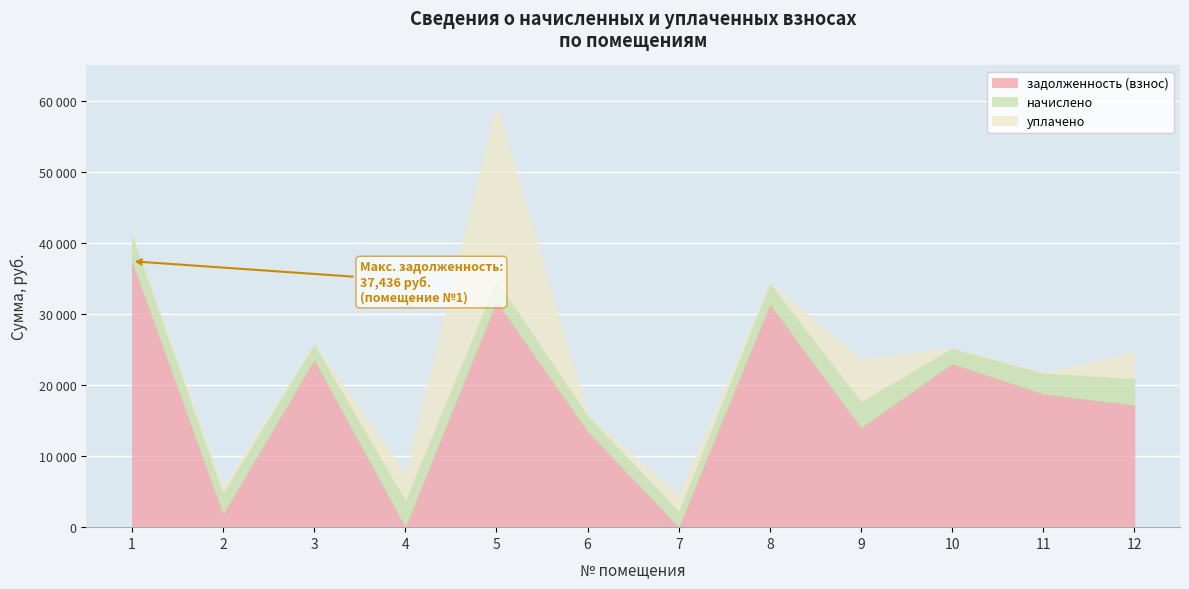

The начислено series shows 3280.4 at 6. True or false?

False